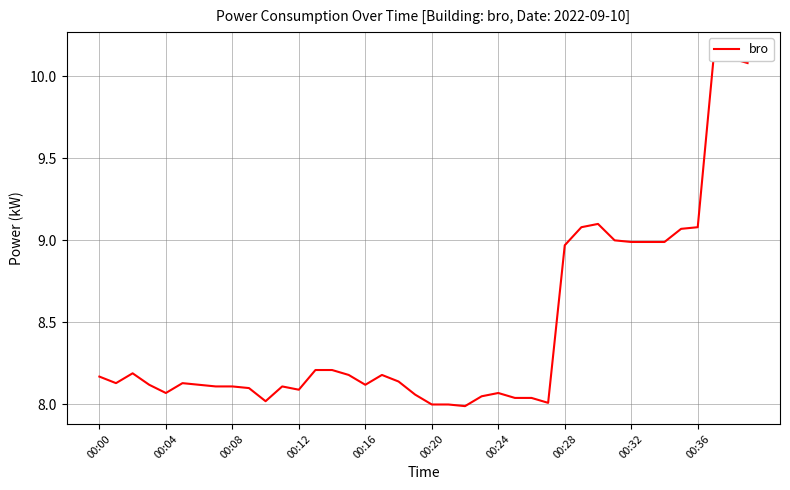

What is the ratio of the value at 29 to the value at 00:00?

1.1